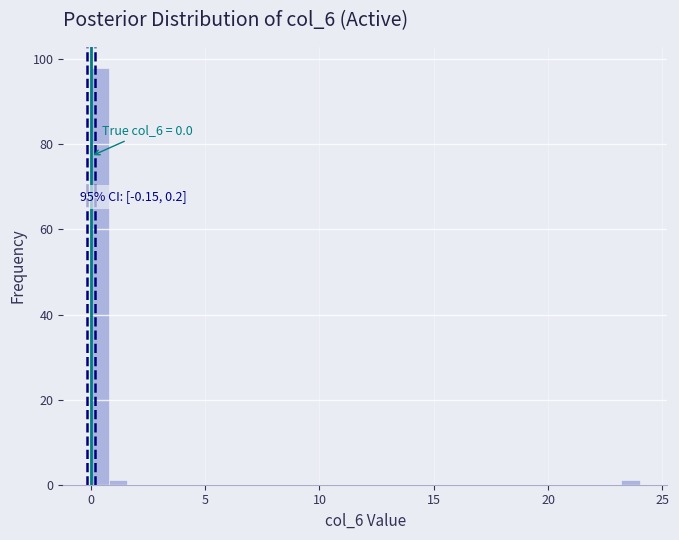

Around what value on the x-axis is the tallest bar? Give the approximate position of its centre, as read against the axis.

0.5